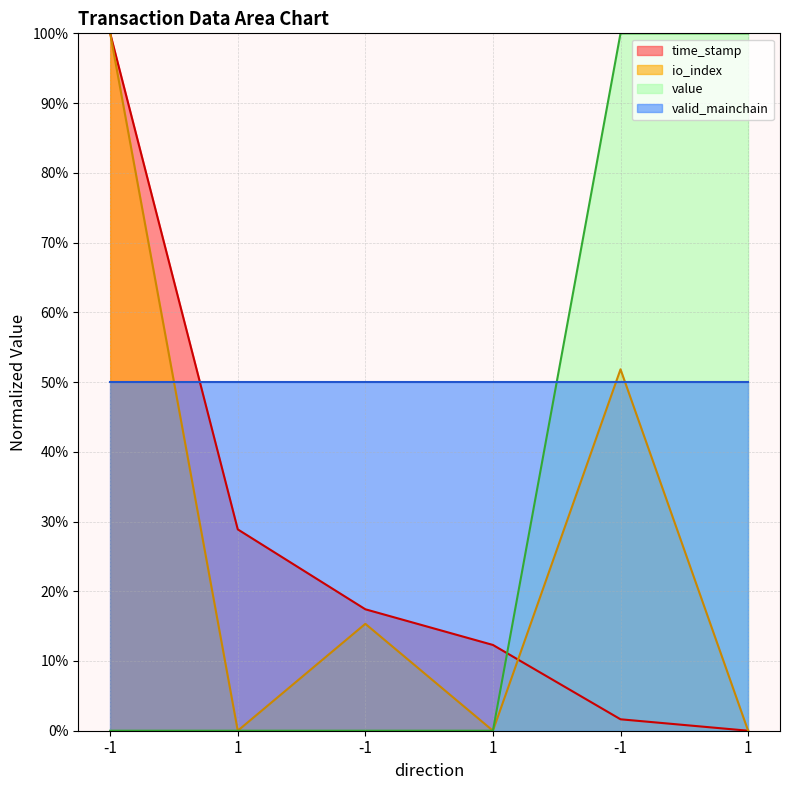

Is it true that io_index equals 0.0 at 1?

True